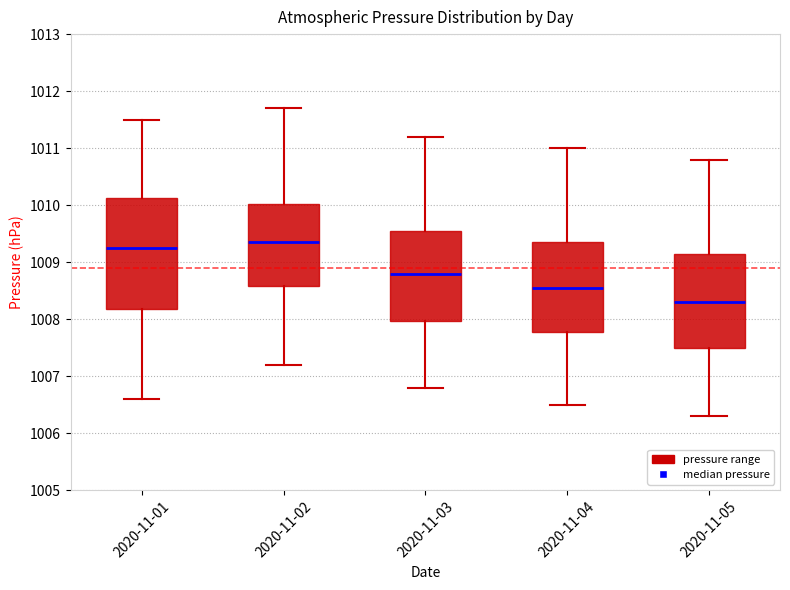

Which box is the tallest, from its lower edge to its upper edge?

2020-11-01